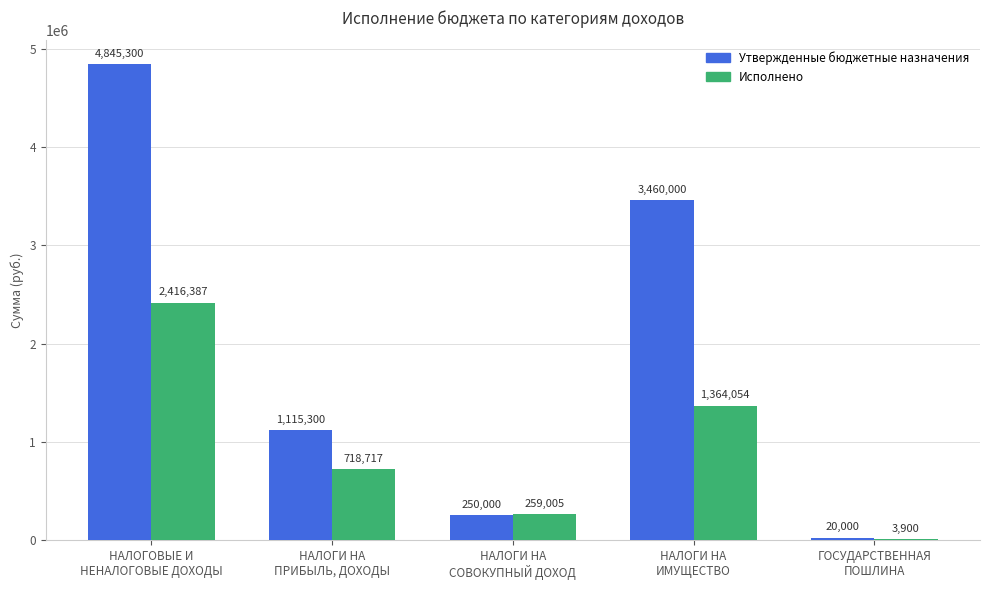

What is the highest value of the Утвержденные бюджетные назначения series?

4845300.0